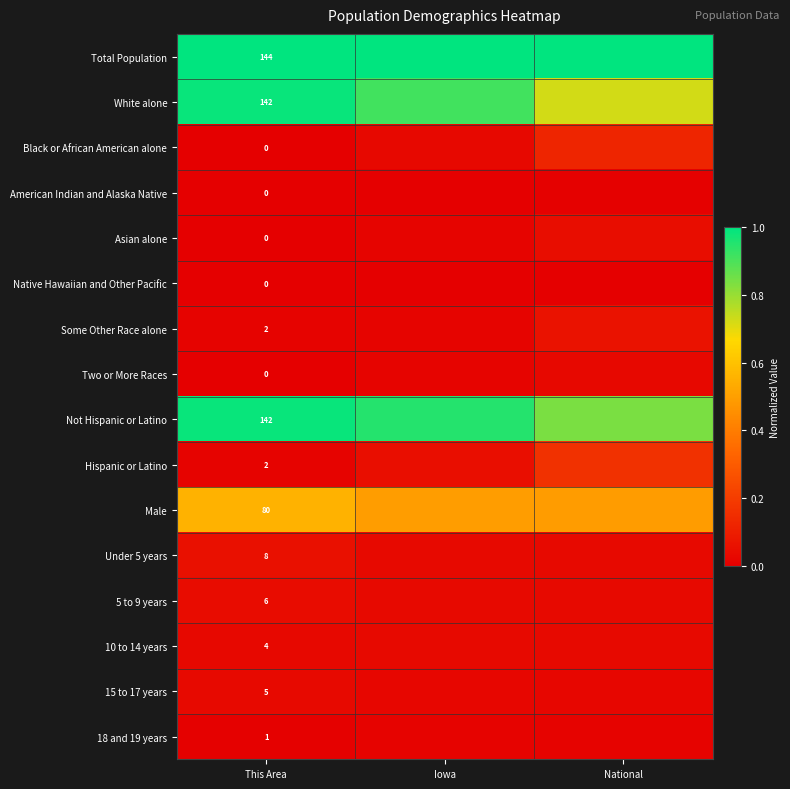

Is the value of Total Population at This Area greater than the value of Some Other Race alone at This Area?

Yes